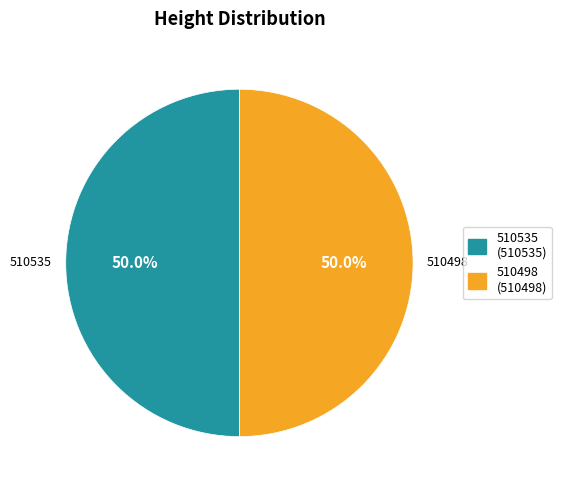

What is the ratio of the value at 510535 to the value at 510498?

1.0